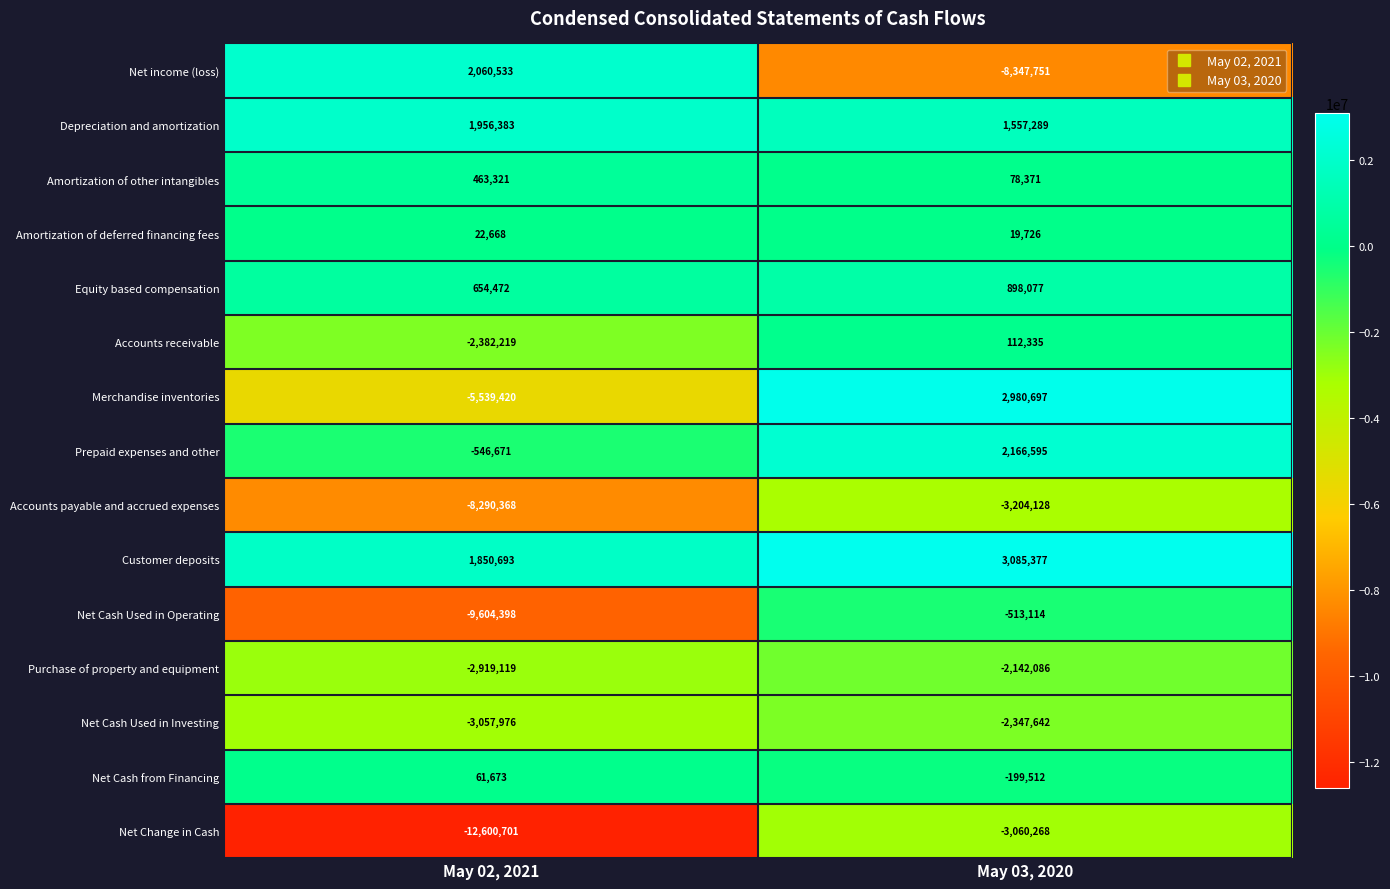

True or false: Accounts payable and accrued expenses has a value of -8290368 at May 02, 2021.

True